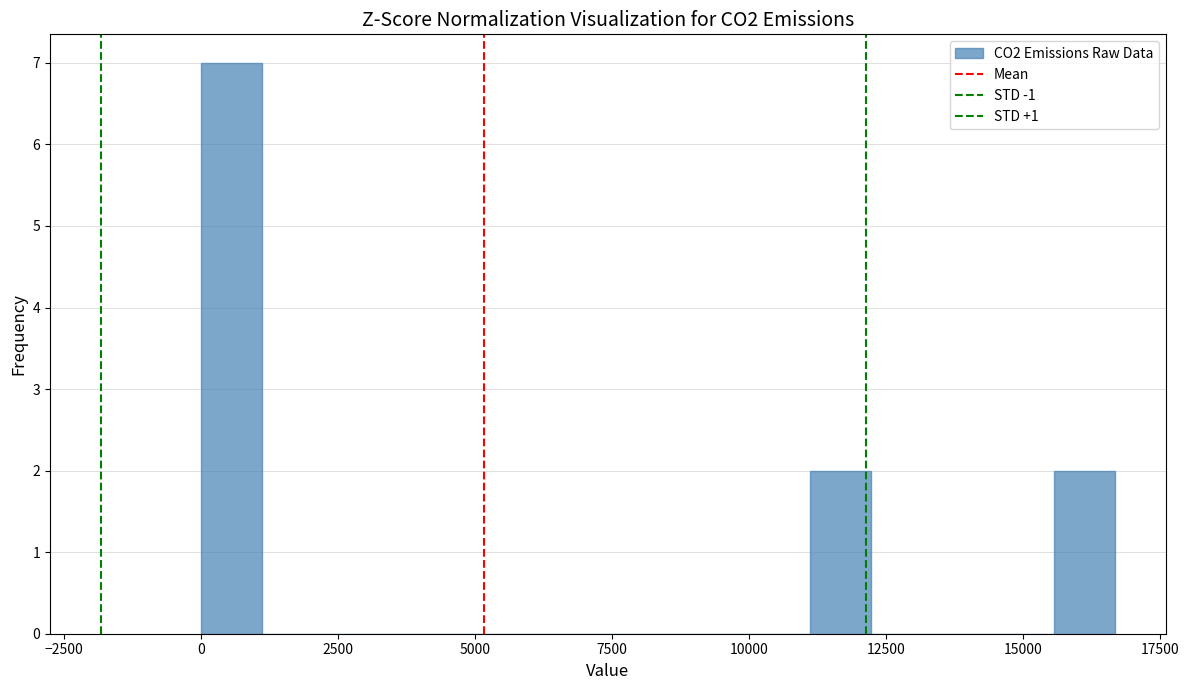

Read against the x-axis, roughly where is the centre of the tallest bar?

500